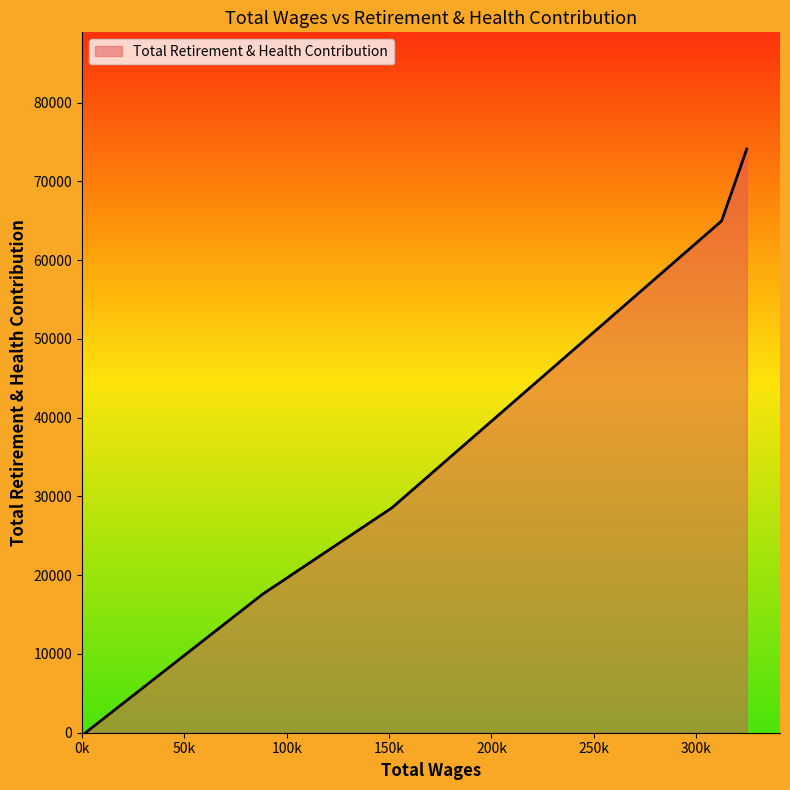

True or false: there are more than 0 points higher than both neighbors.

False